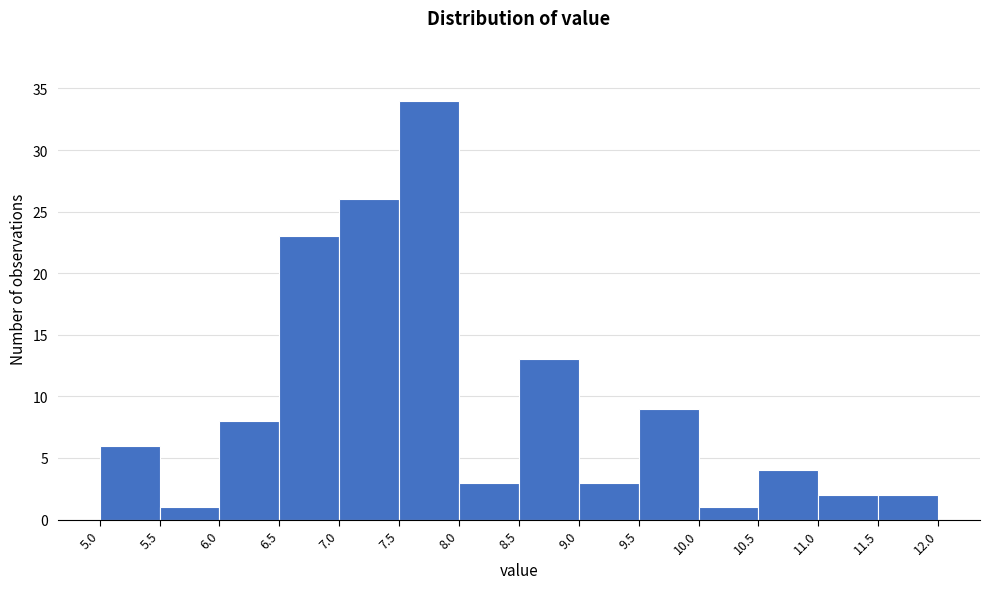

What is the height of the bar covering 6.0 to 6.5 on the x-axis? The values are not printed on the chart, so give them approximately, as read against the axis.

8